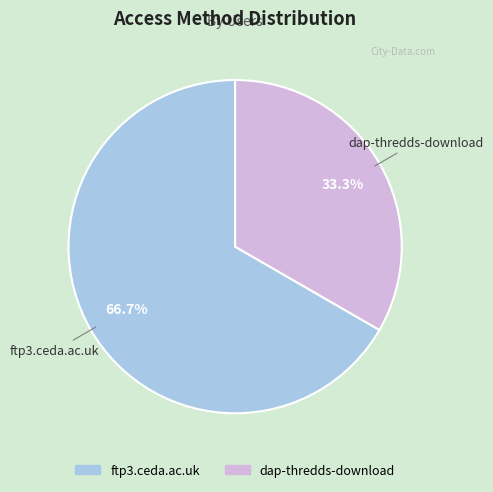

Rank the categories by value from highest to lowest.

ftp3.ceda.ac.uk, dap-thredds-download